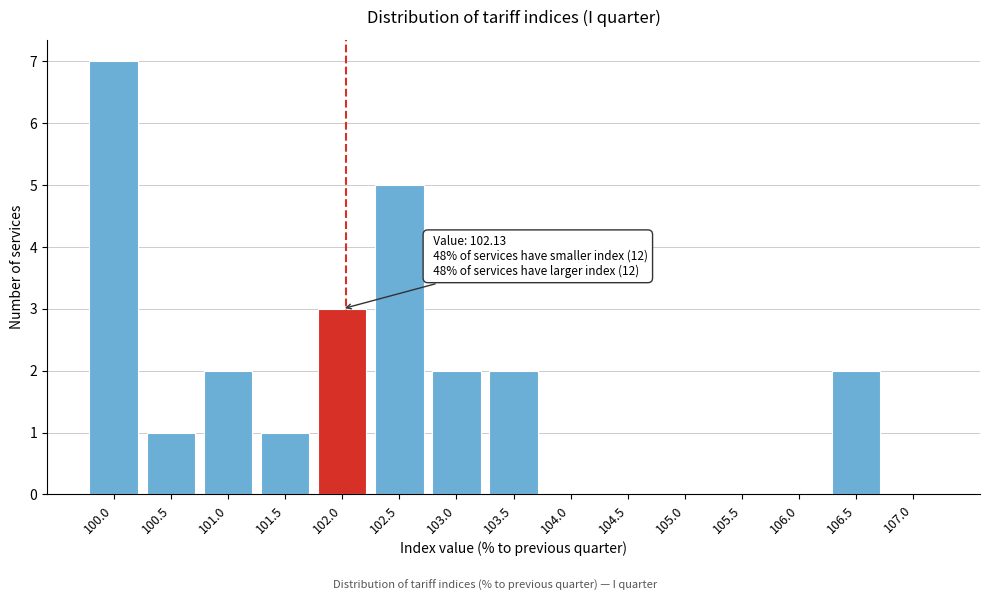

Reading right to left, transcribe all the data shown in this chart.

107.0=0	106.5=2	106.0=0	105.5=0	105.0=0	104.5=0	104.0=0	103.5=2	103.0=2	102.5=5	102.0=3	101.5=1	101.0=2	100.5=1	100.0=7